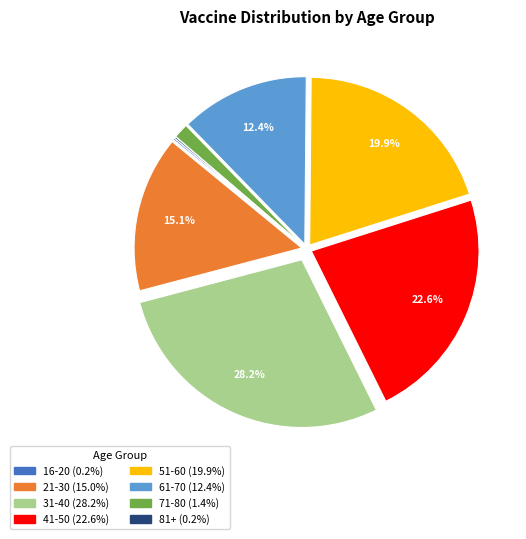

Between 71-80 and 31-40, which is larger?

31-40